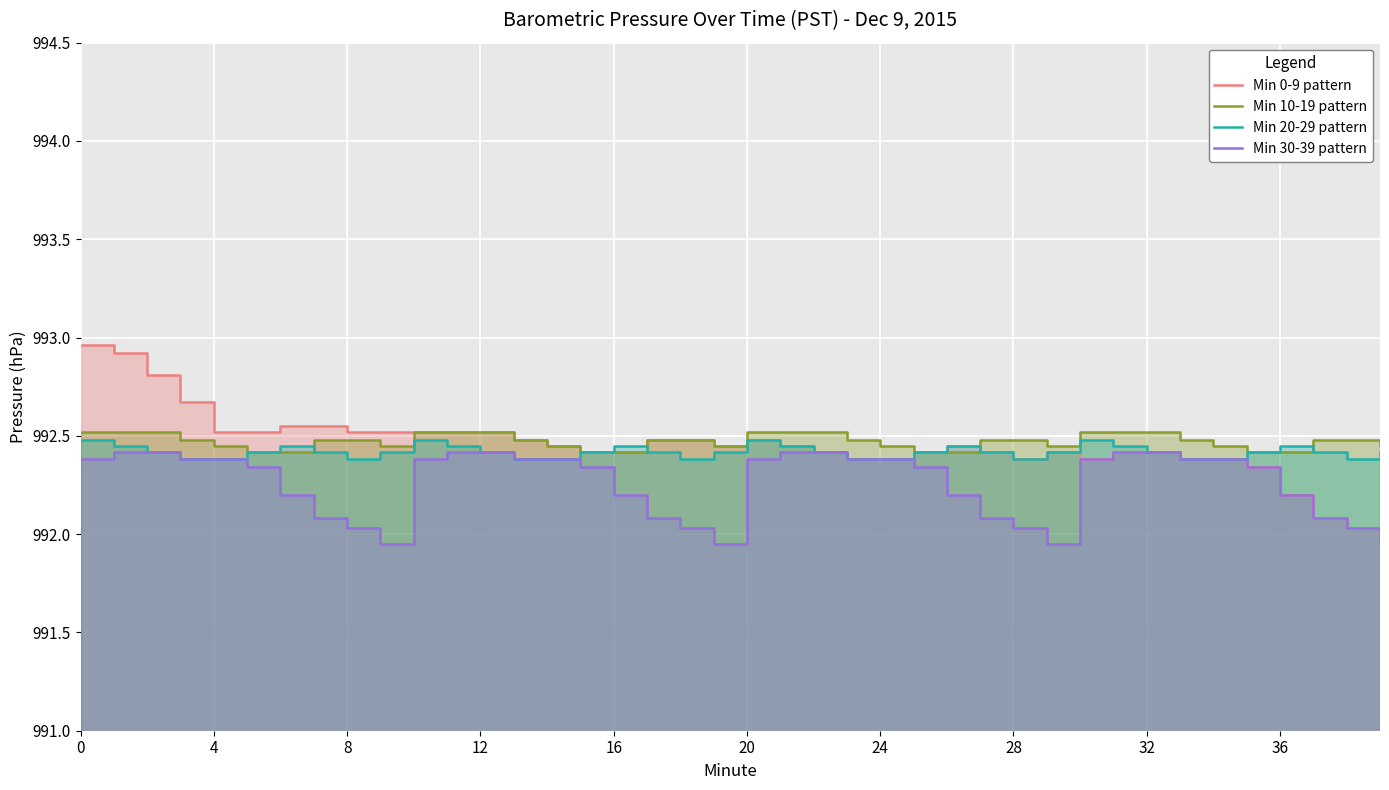

What is the difference between the highest and lowest values at 20?

0.2